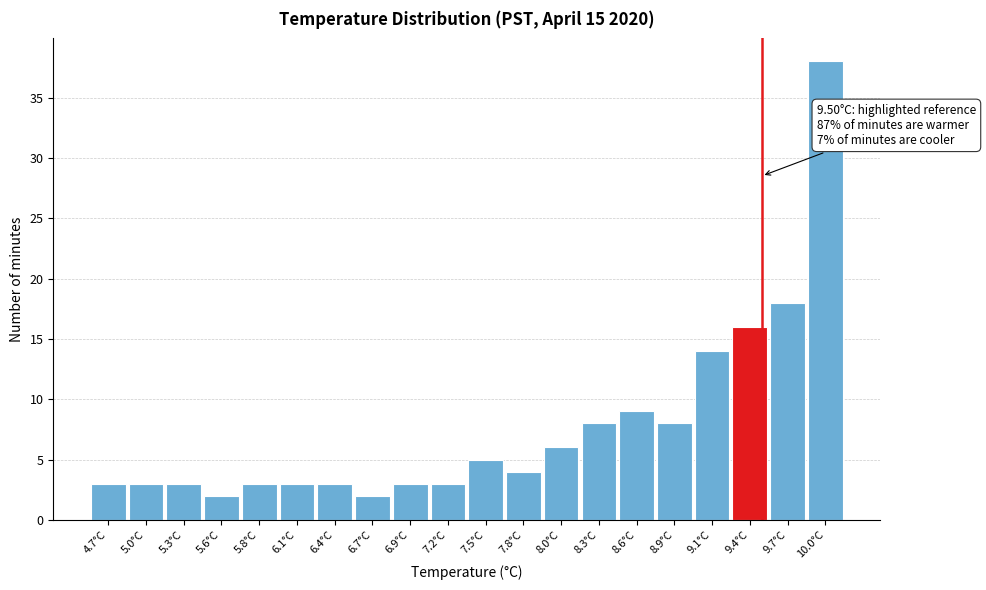

Which range on the x-axis has the tallest bar?

9.825 to 10.100